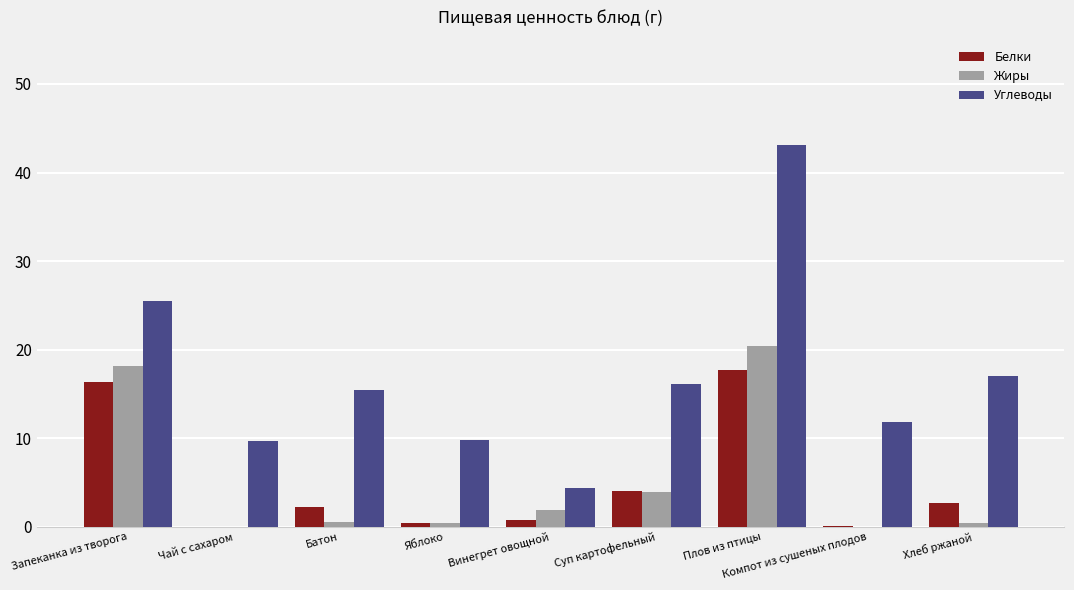

The Углеводы series shows 7.6 at Винегрет овощной. True or false?

False